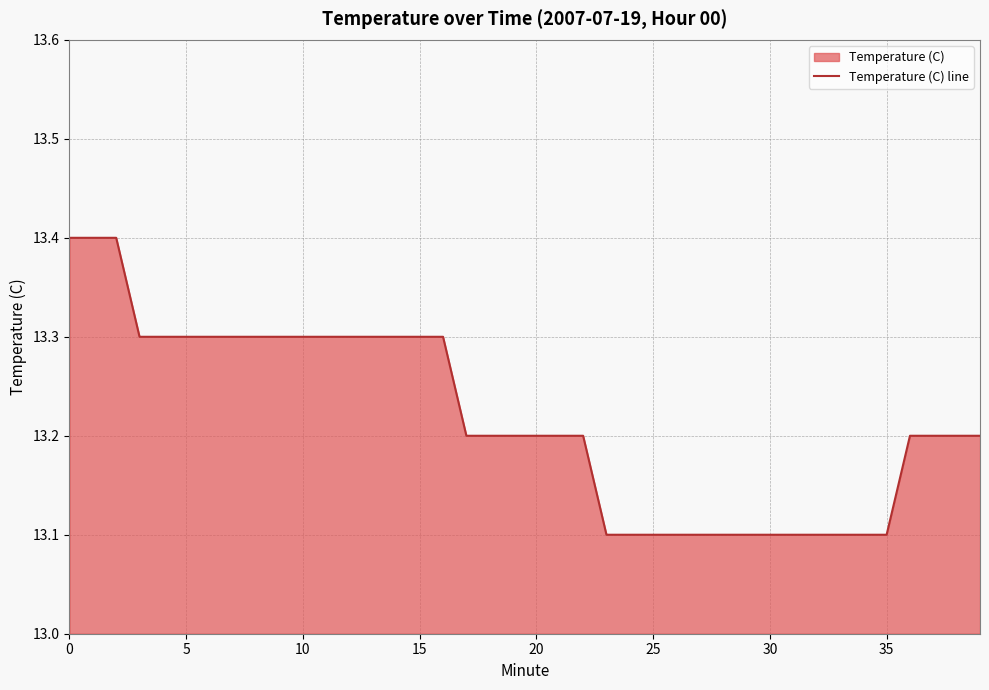

How many lines are shown in the chart?

1